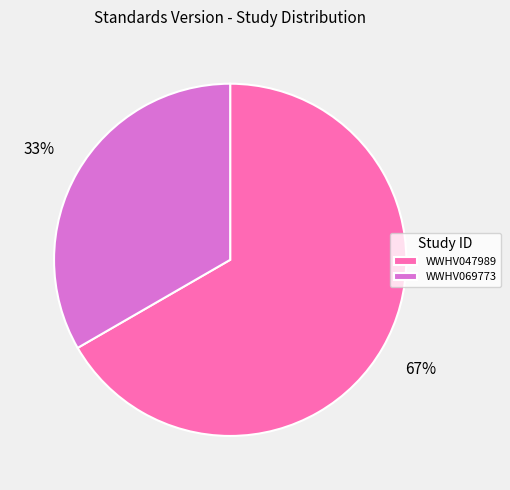

What percentage is the WWHV069773 slice, to the nearest percent?

33%